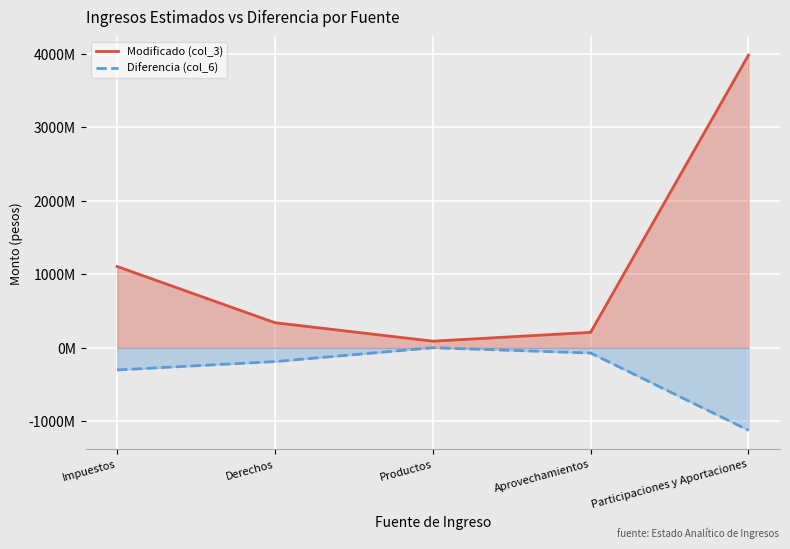

True or false: Diferencia (col_6) and Modificado (col_3) intersect in this chart.

False